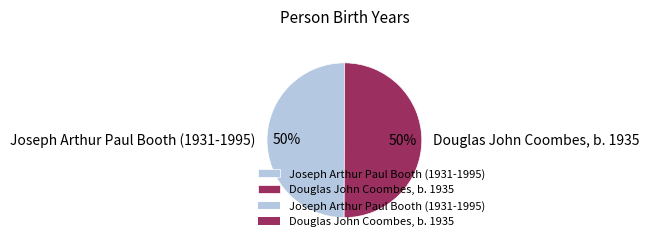

True or false: Douglas John Coombes, b. 1935 accounts for 43% of the total.

False